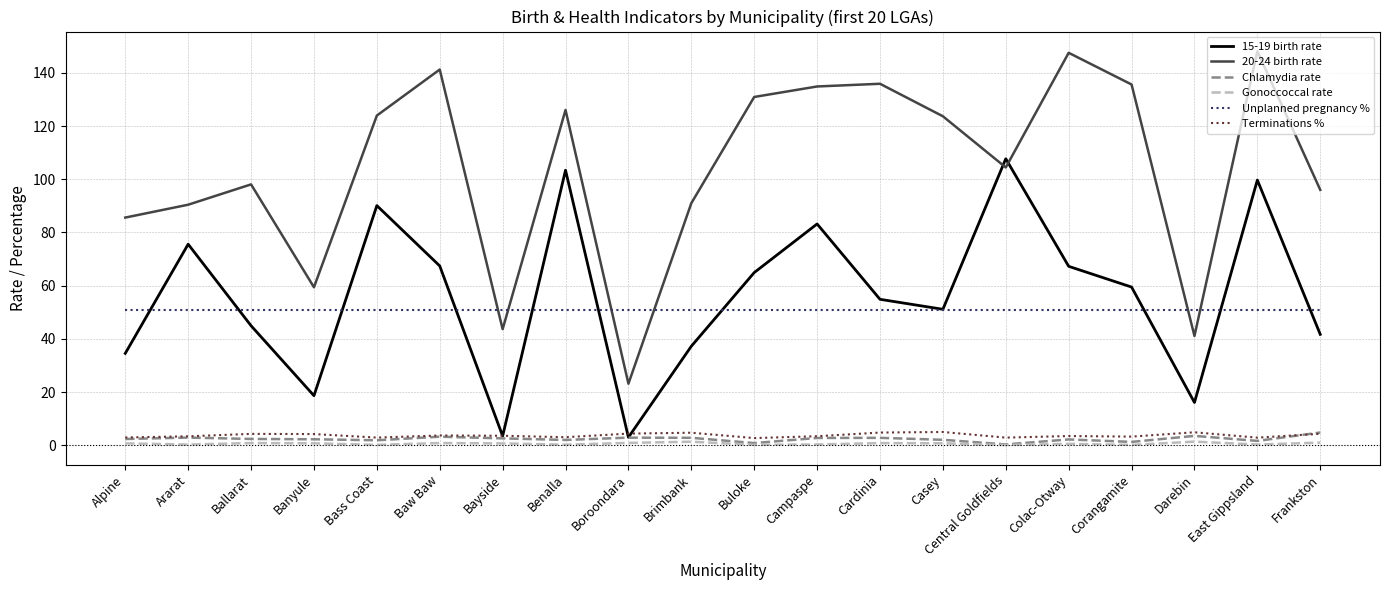

What are all the series names shown in the legend?

15-19 birth rate, 20-24 birth rate, Chlamydia rate, Gonoccoccal rate, Unplanned pregnancy %, Terminations %